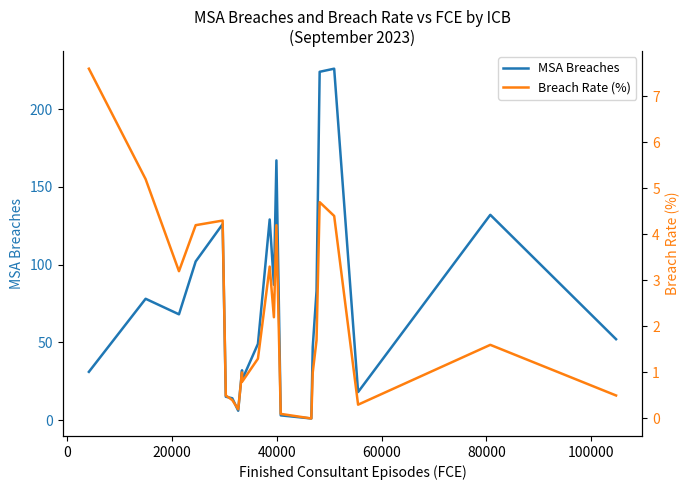

Is the value of Breach Rate (%) at 18 greater than the value of MSA Breaches at 17?

No